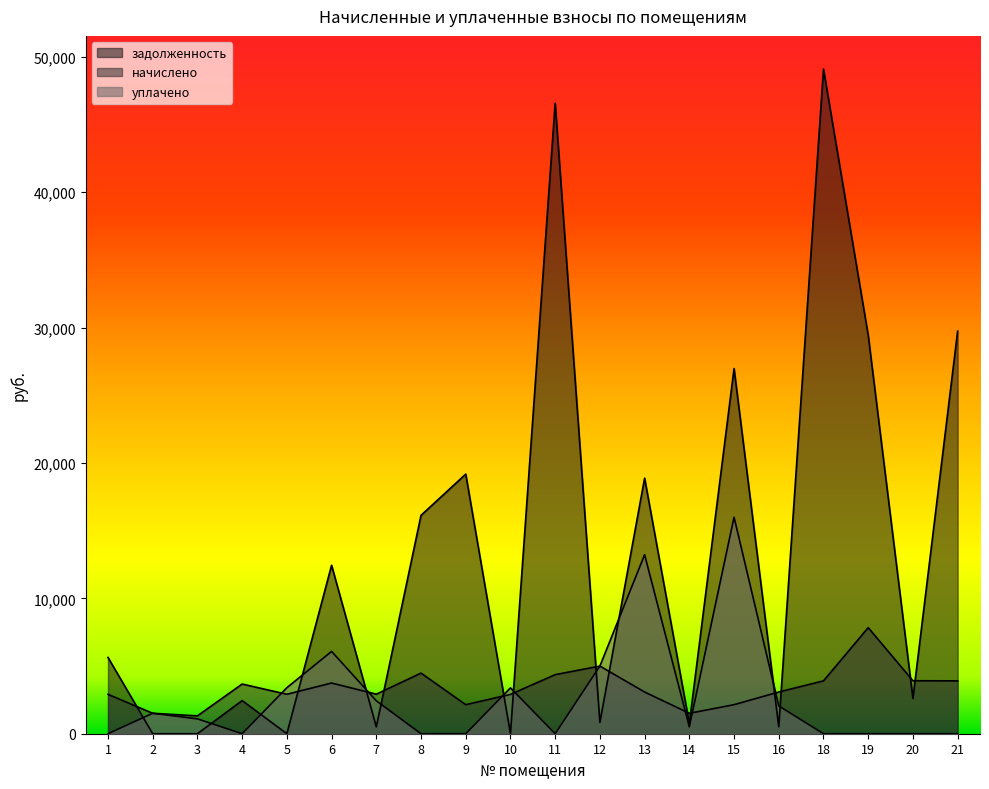

How many times do начислено and уплачено cross each other?

10